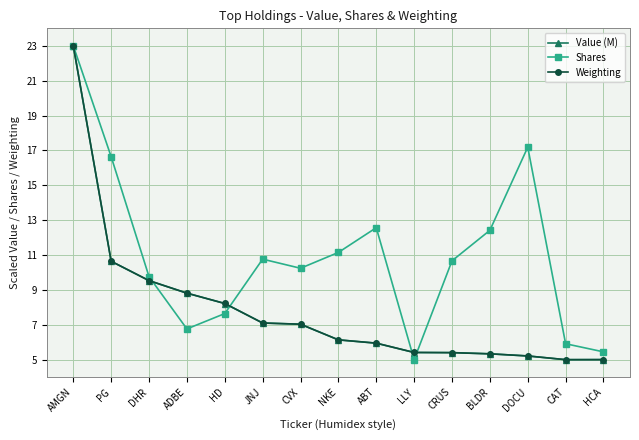

What is the approximate value of Value (M) at DHR?

9.5